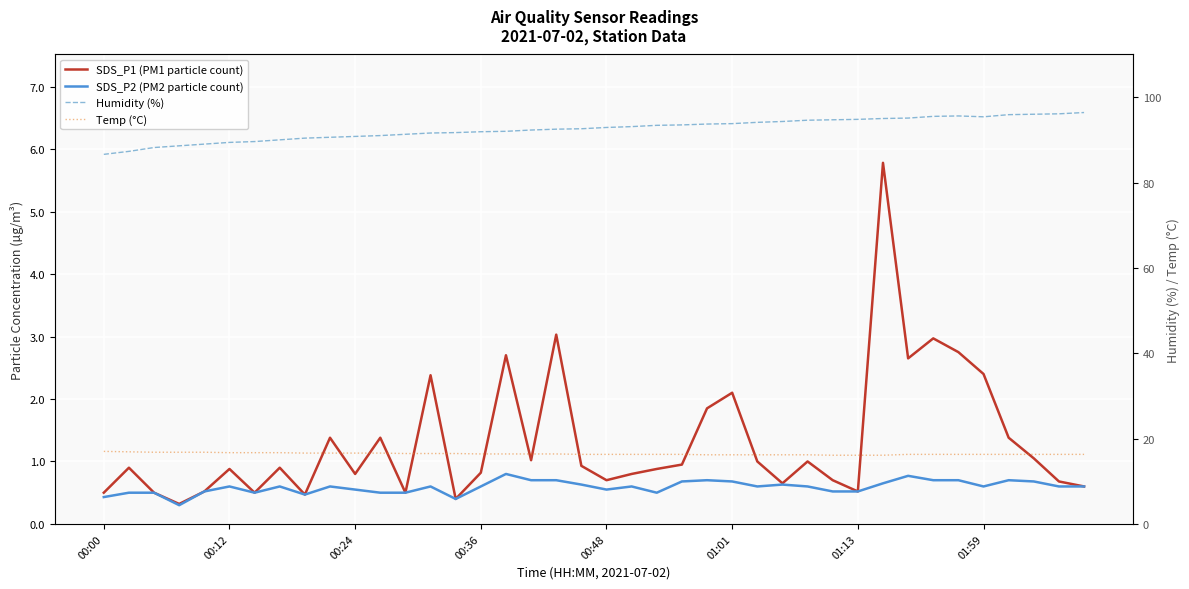

At how many categories does at least one series exceed 73?

40